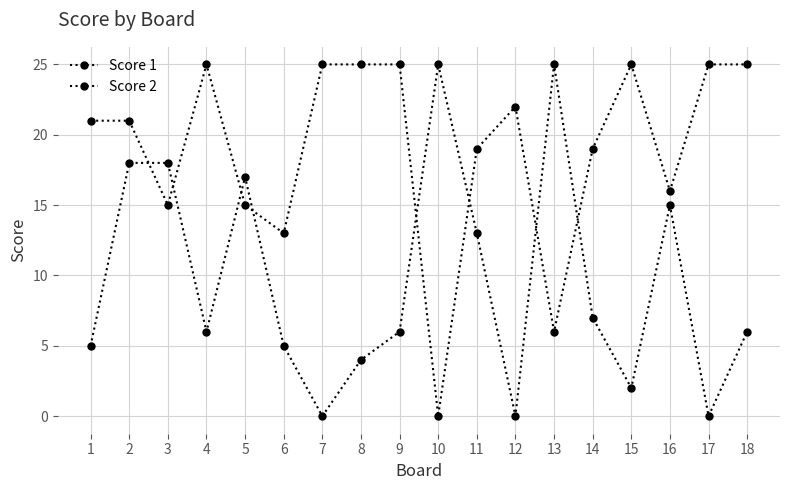

Is this an area chart (filled region under the line)?

No